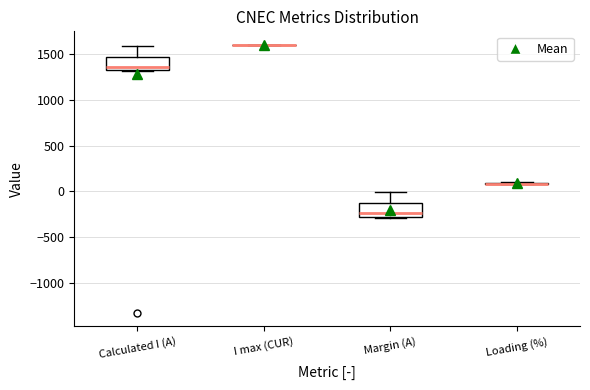

Reading left to right, read every box against the y-axis: the position of its median line, the range the box covers, and the ends of its whiskers. The values are not printed on the chart, so give them approximately, as read against the axis.

Calculated I (A): median 1350, box 1300 to 1450, whiskers 1300 to 1600
I max (CUR): box collapsed to a line at 1600, whiskers 1600 to 1600
Margin (A): median -250, box -300 to -150, whiskers -300 to 0
Loading (%): box collapsed to a line at 100, whiskers 100 to 100